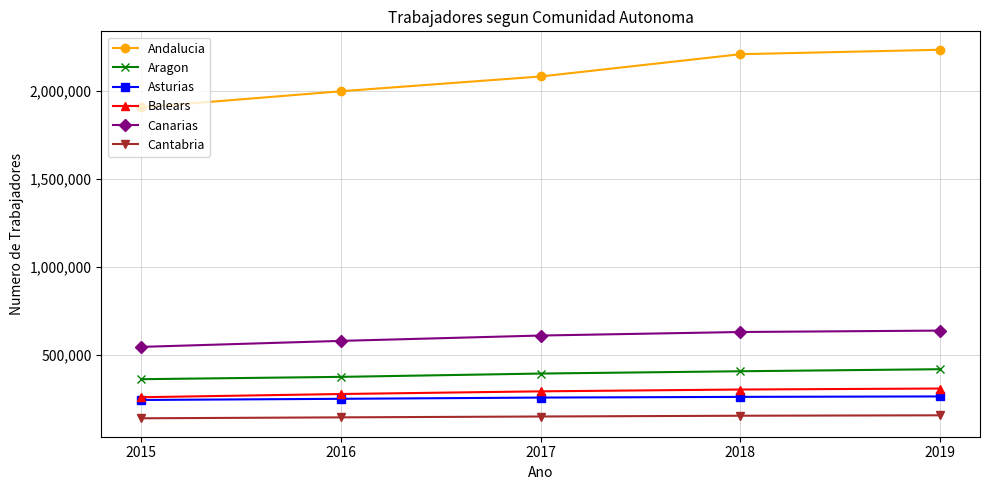

How many lines are shown in the chart?

6